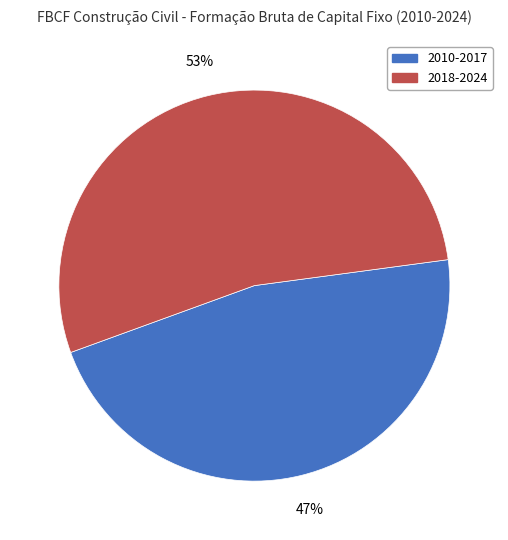

What is the ratio of the value at 2010-2017 to the value at 2018-2024?

0.9